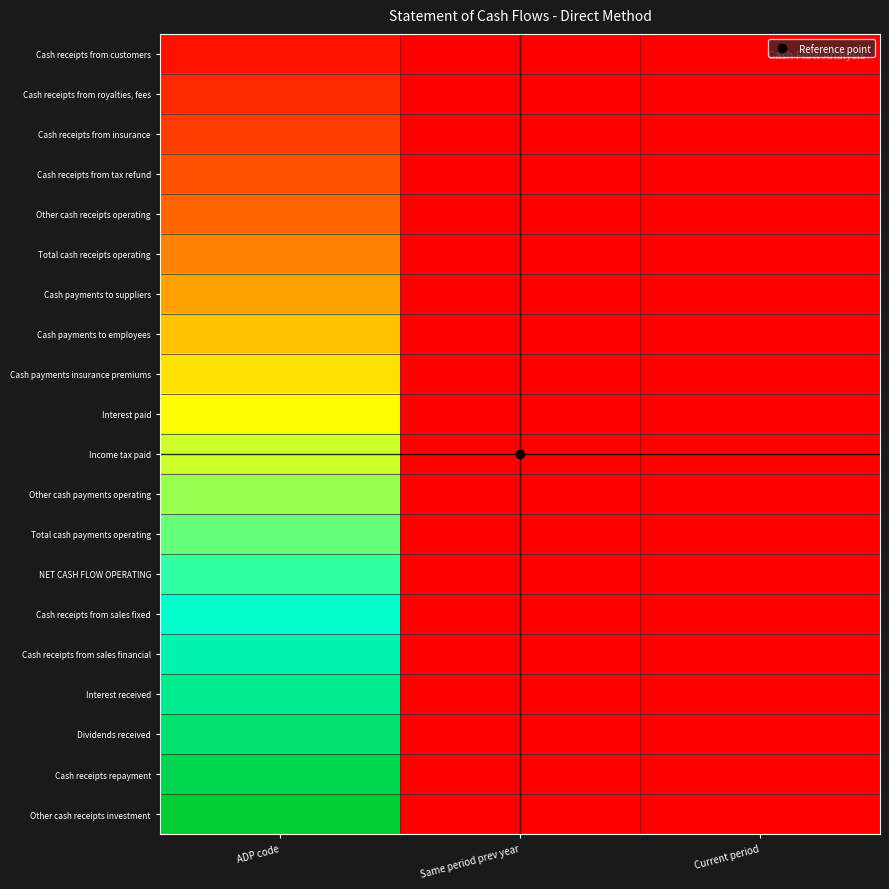

Which series has the largest range (max minus min)?

Other cash receipts investment